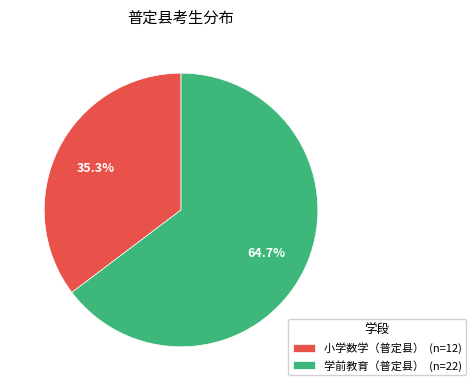

To the nearest percent, what is the difference between the largest and smallest slice percentages?

29%